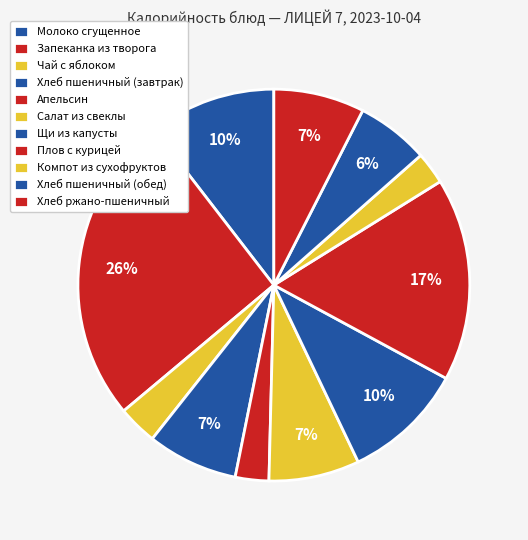

Combined, do Чай с яблоком and Хлеб пшеничный (обед) account for over 50%?

No